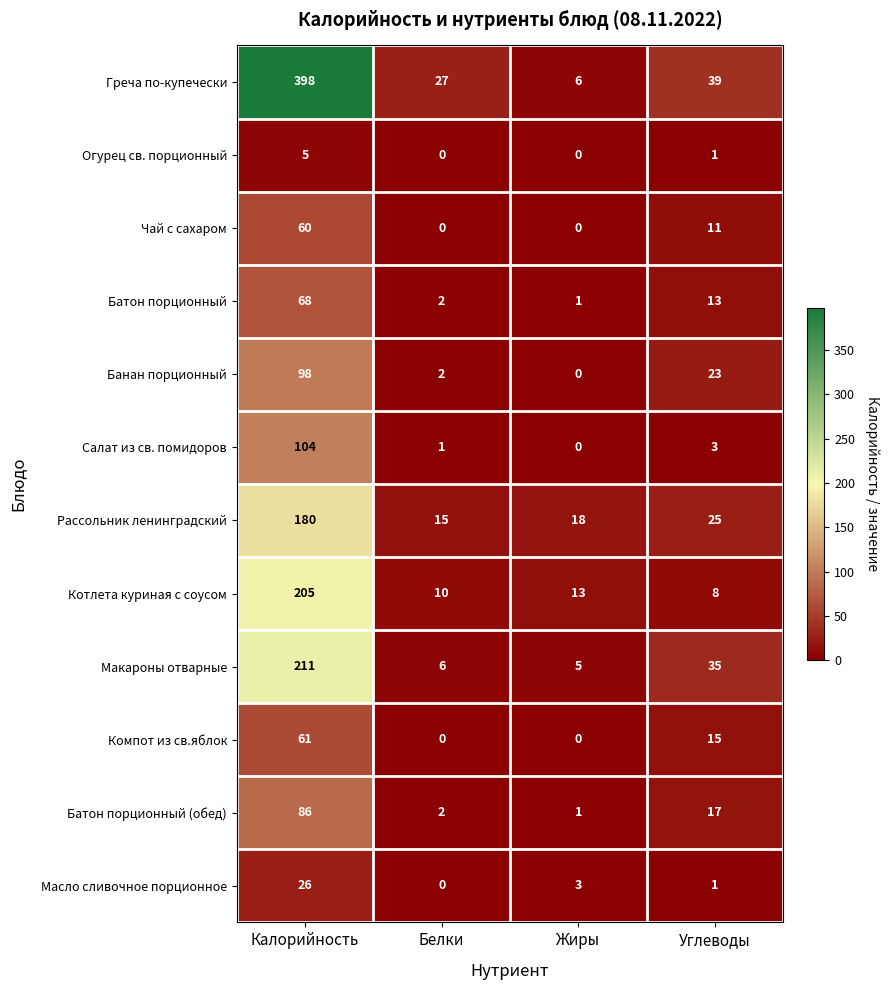

Which label corresponds to the largest value in the chart?

Калорийность